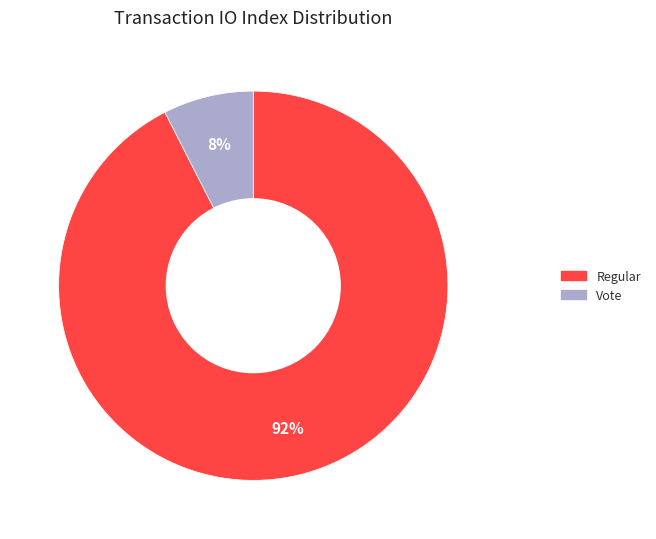

Between Regular and Vote, which is larger?

Regular